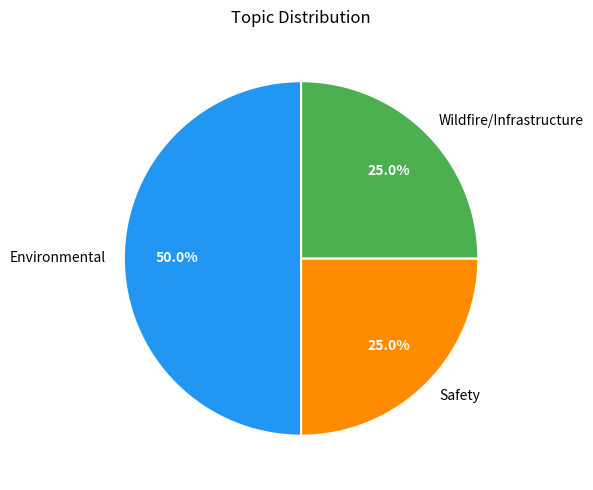

Approximately how many times larger is the value at Environmental compared to Safety?

2.0